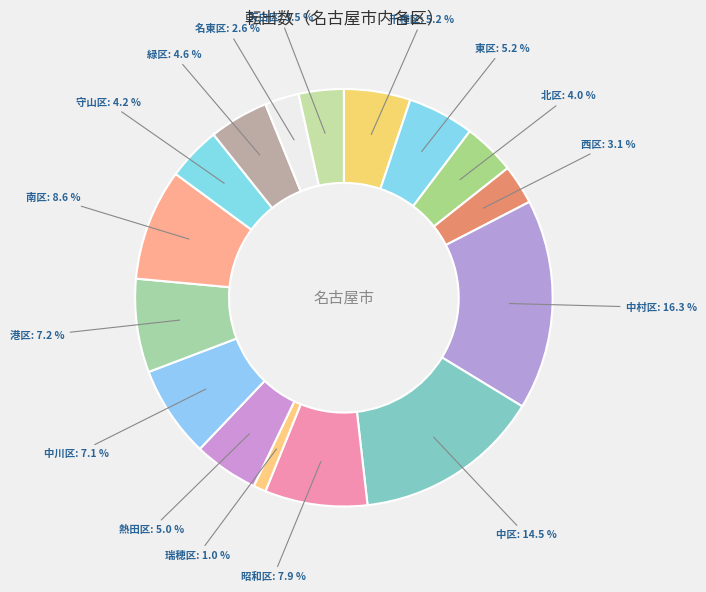

True or false: 瑞穂区 accounts for 1% of the total.

True